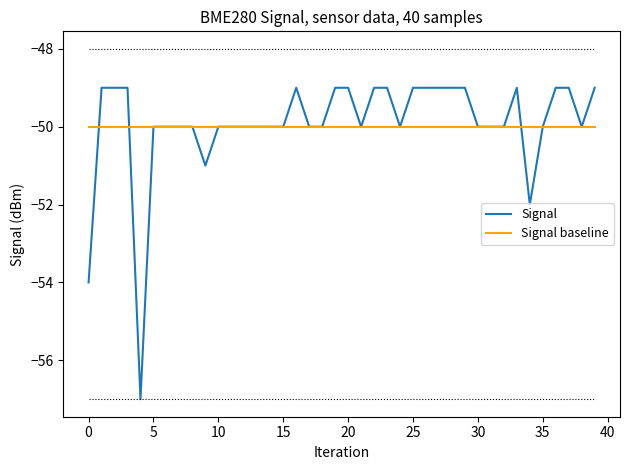

Which series has the largest range (max minus min)?

Signal